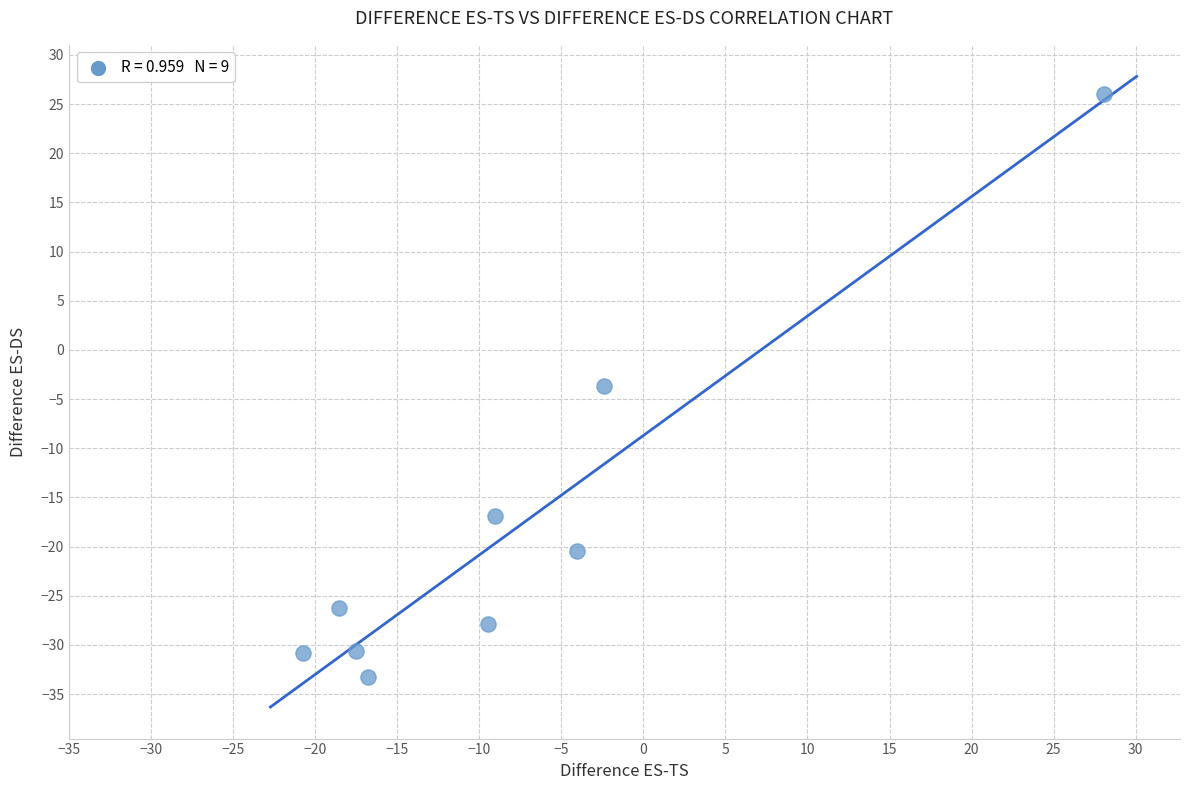

What is the range of X values (max minus min)?

48.8